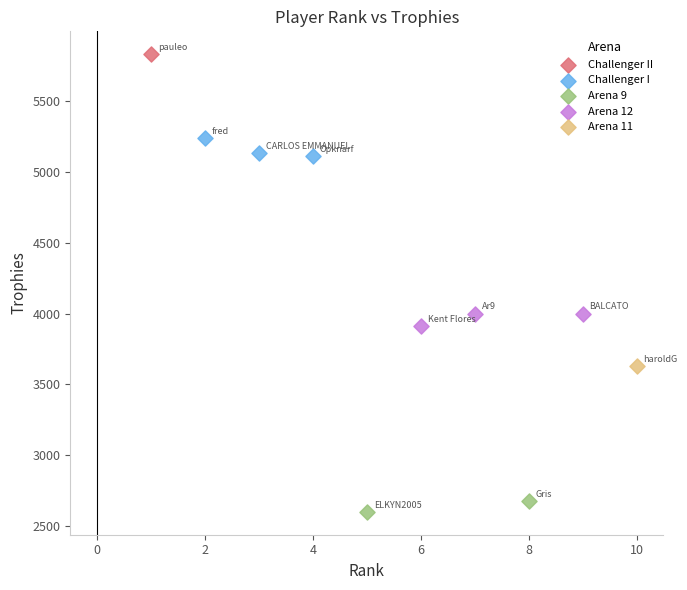

What are all the series names shown in the legend?

Challenger II, Challenger I, Arena 9, Arena 12, Arena 11